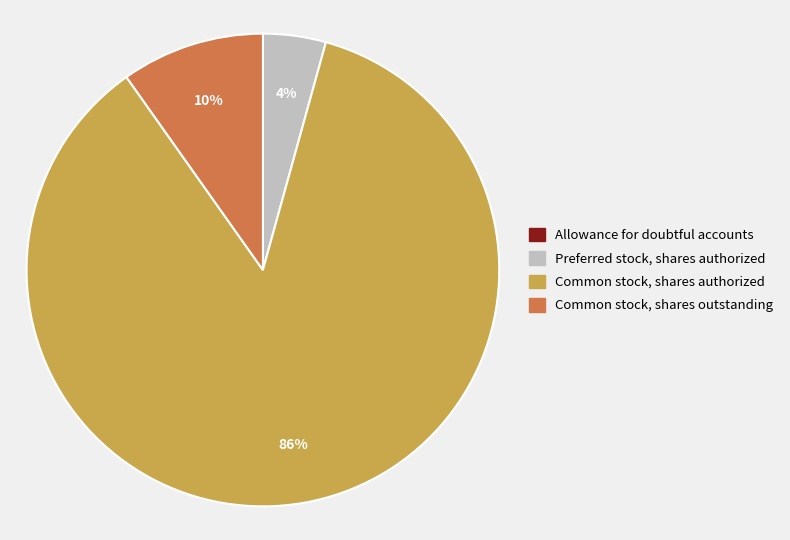

To the nearest percent, what portion does Preferred stock, shares authorized represent?

4%